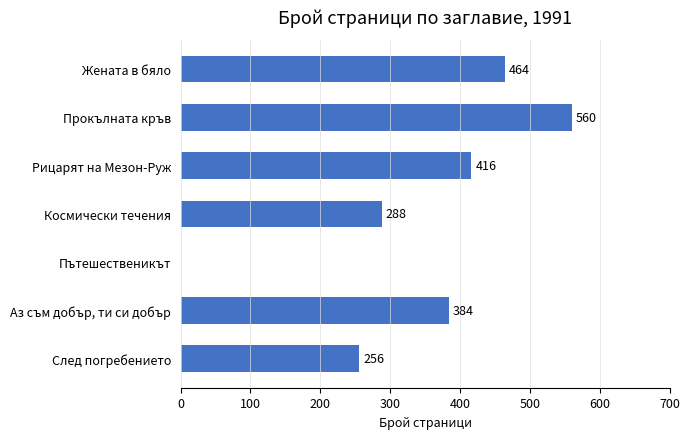

Reading bottom to top, what are all the values shown in this chart?

След погребението=256	Аз съм добър, ти си добър=384	Пътешественикът=0	Космически течения=288	Рицарят на Мезон-Руж=416	Прокълната кръв=560	Жената в бяло=464